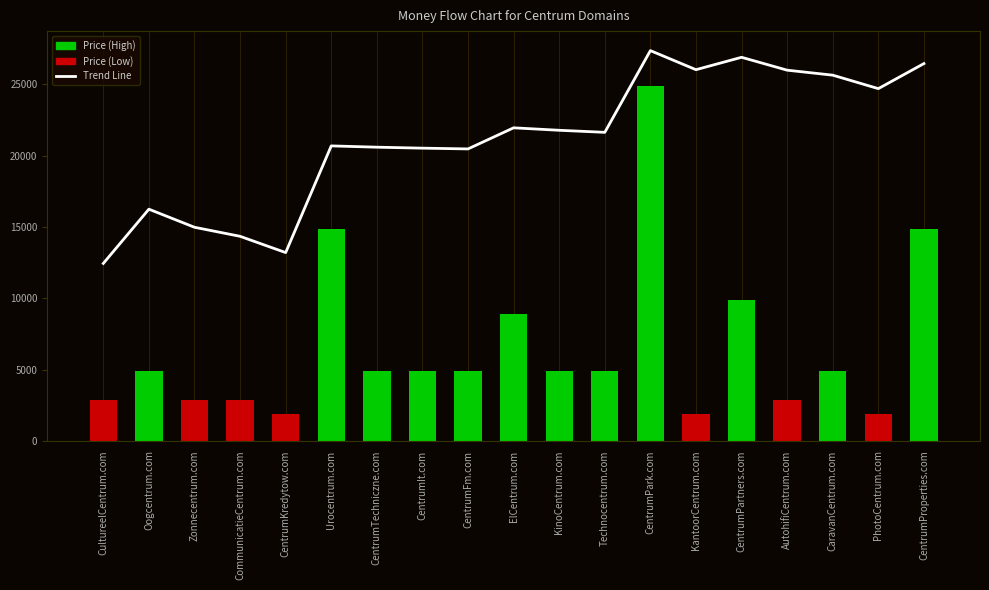

What is the change in value from Oogcentrum.com to CaravanCentrum.com?

+9404.0